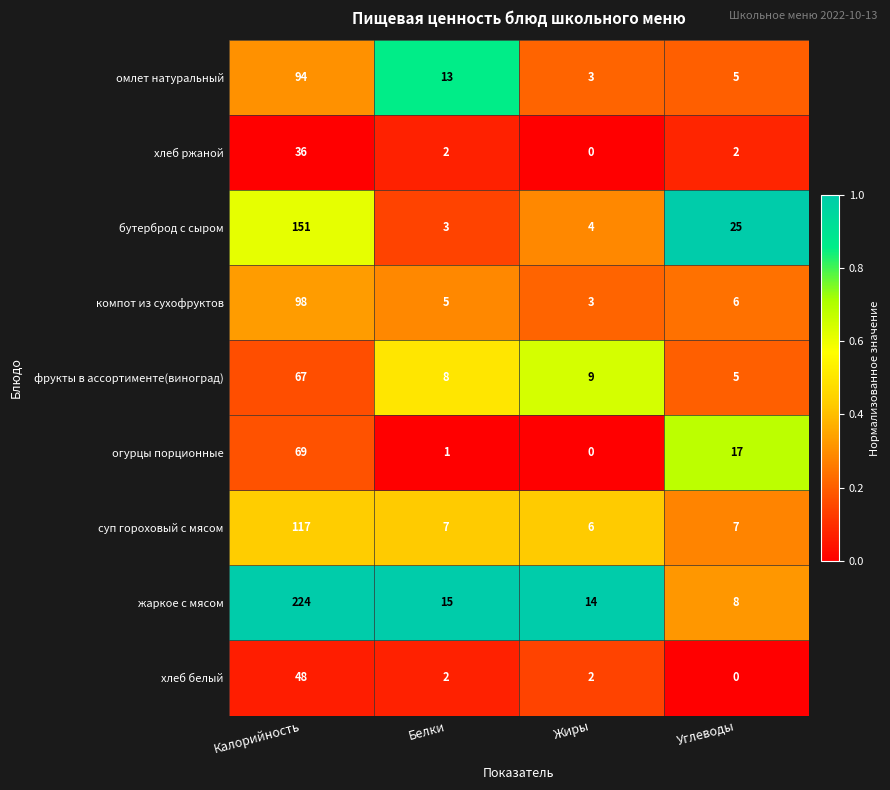

Where does the фрукты в ассортименте(виноград) series first go above 9?

Калорийность